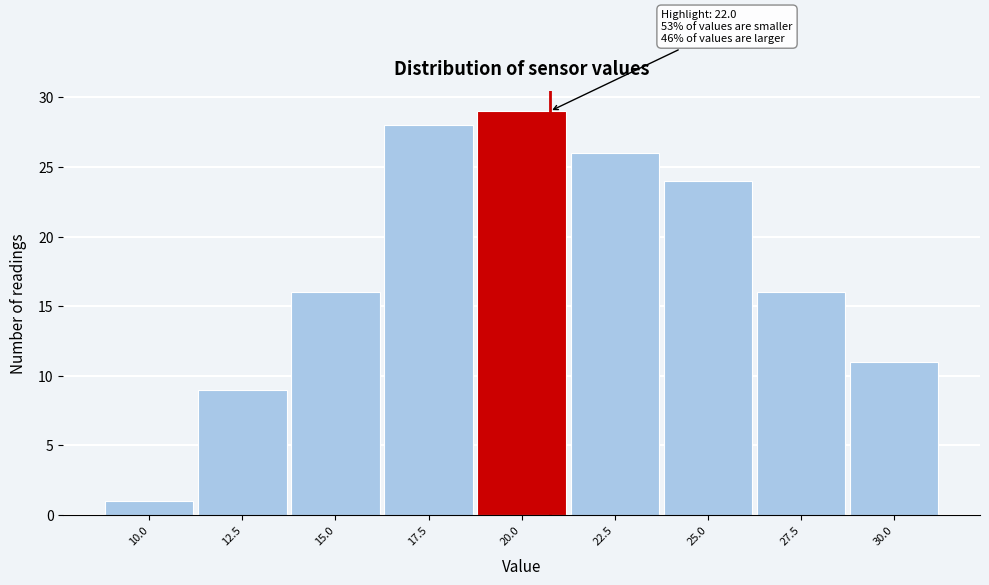

Reading left to right, list all the values displayed in this chart.

10.0=1	12.5=9	15.0=16	17.5=28	20.0=29	22.5=26	25.0=24	27.5=16	30.0=11